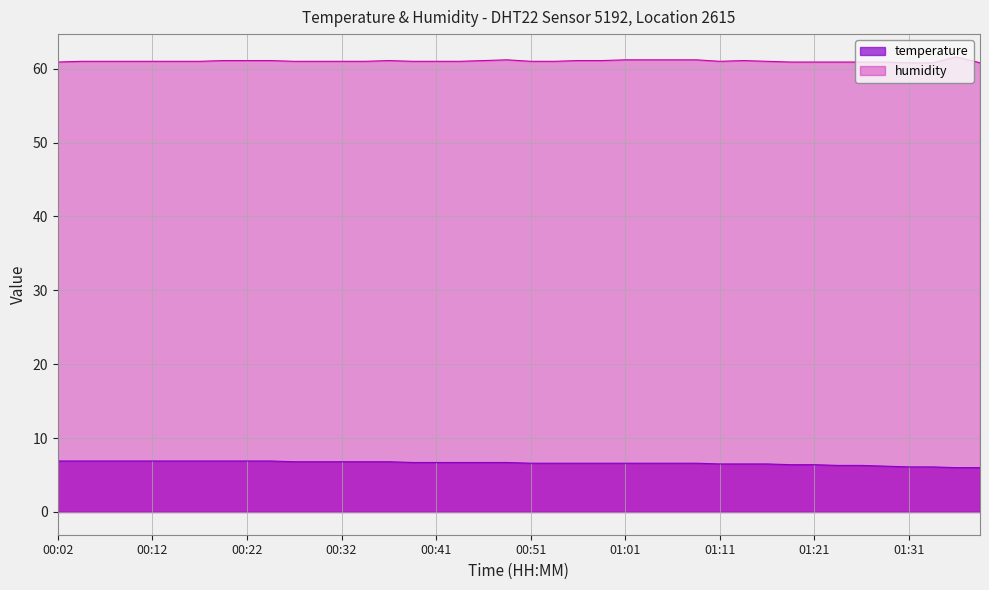

Rank the series at 01:09 from lowest to highest value.

temperature, humidity